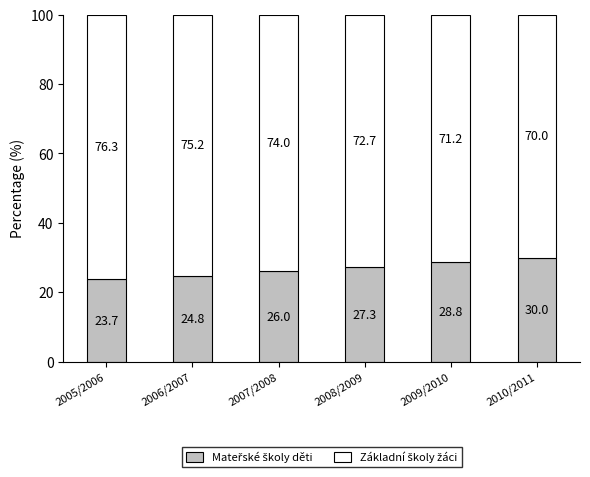

What is the total value across all series at 2010/2011?

100.0